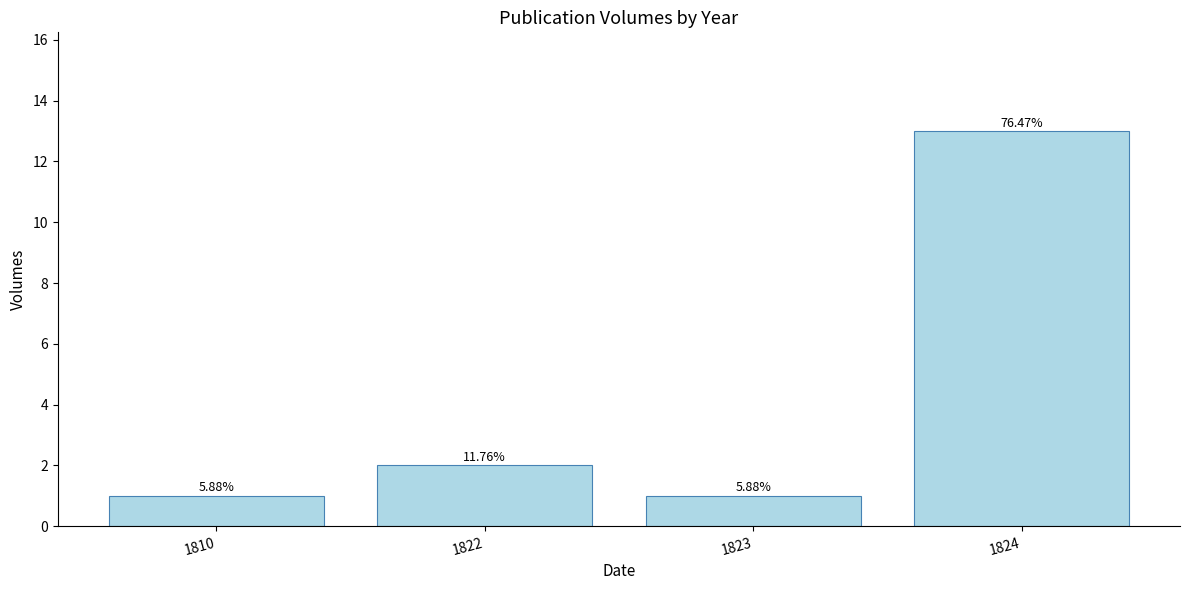

How many bars are there in total?

4